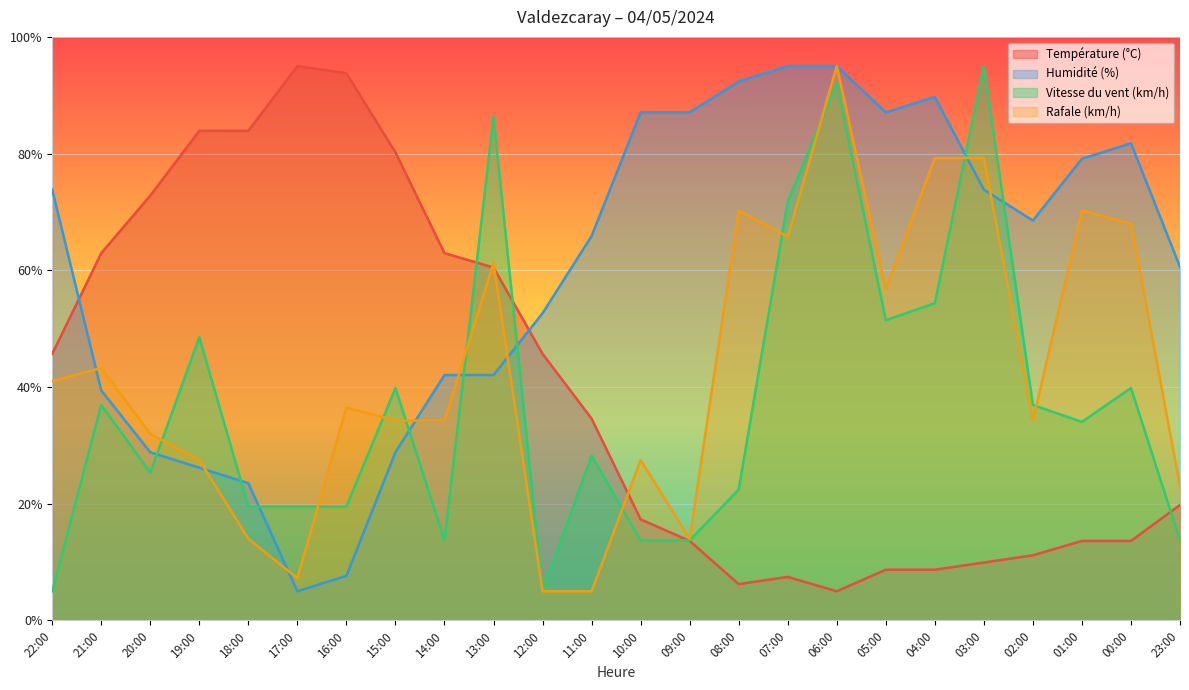

What is the difference between the Rafale (km/h) values at 12:00 and 19:00?

22.5